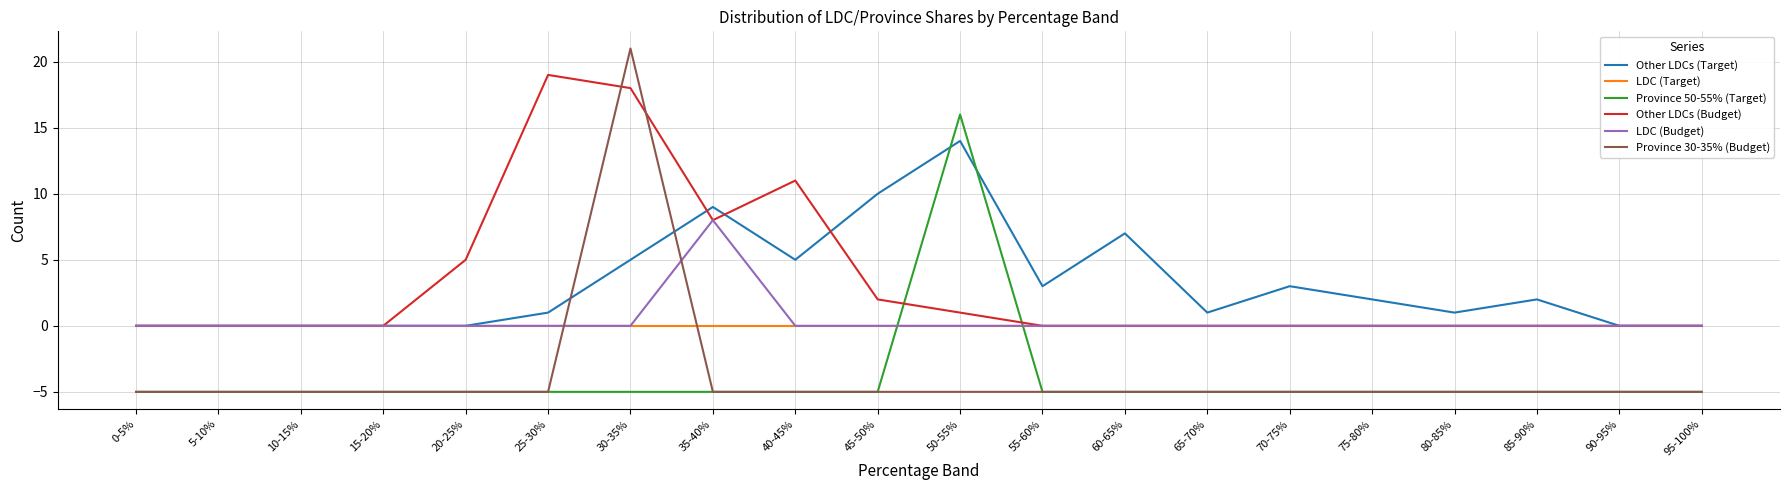

How many lines are shown in the chart?

6